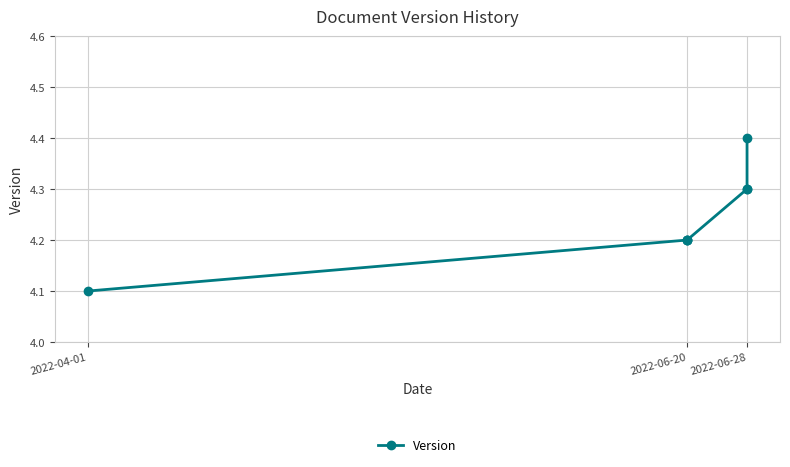

What is the smallest value displayed?

4.1